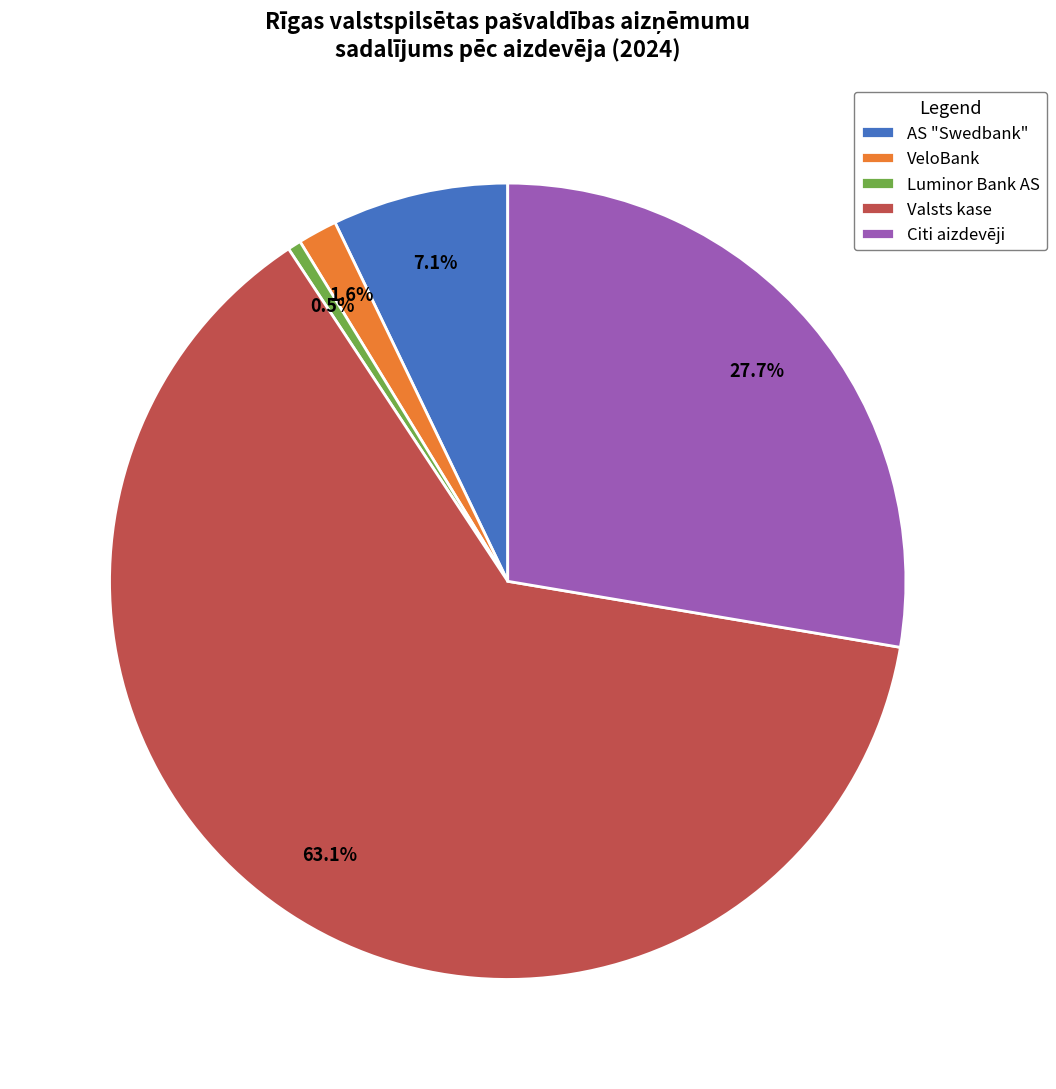

What is the total percentage of VeloBank and AS "Swedbank"?

8.7%